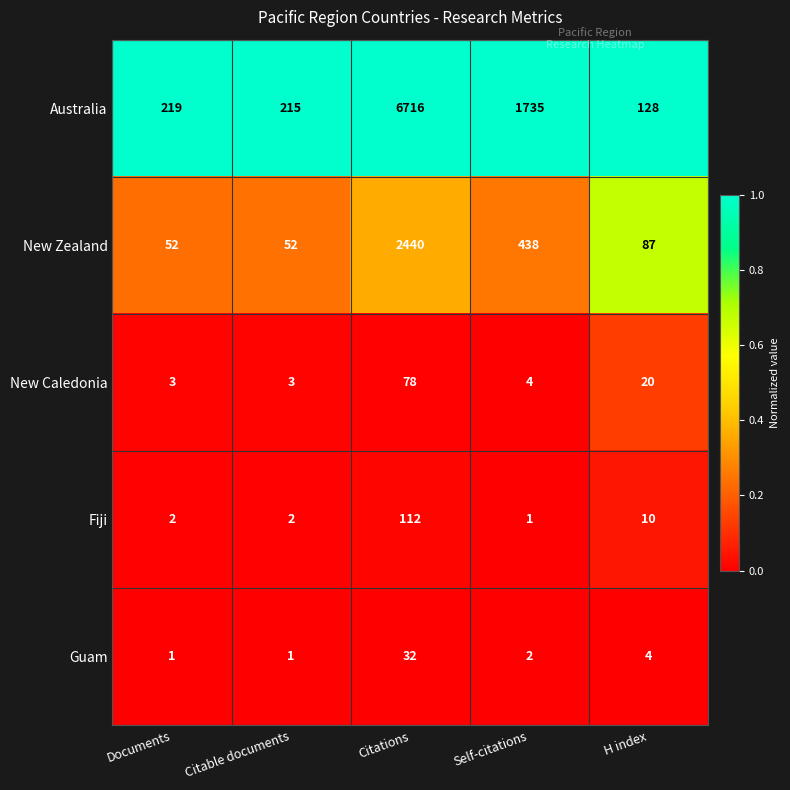

What is the difference between the highest and lowest values at Self-citations?

1734